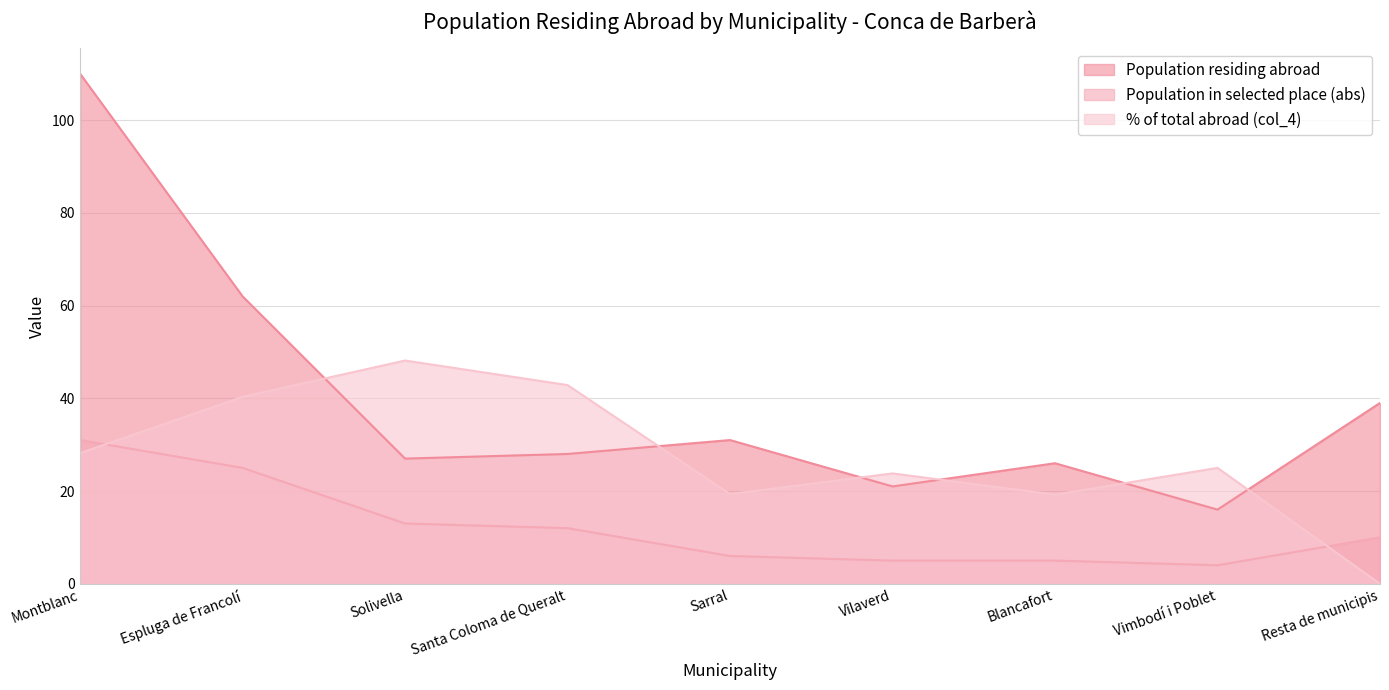

At Sarral, list the series in order from smallest to largest.

Population in selected place (abs), % of total abroad (col_4), Population residing abroad